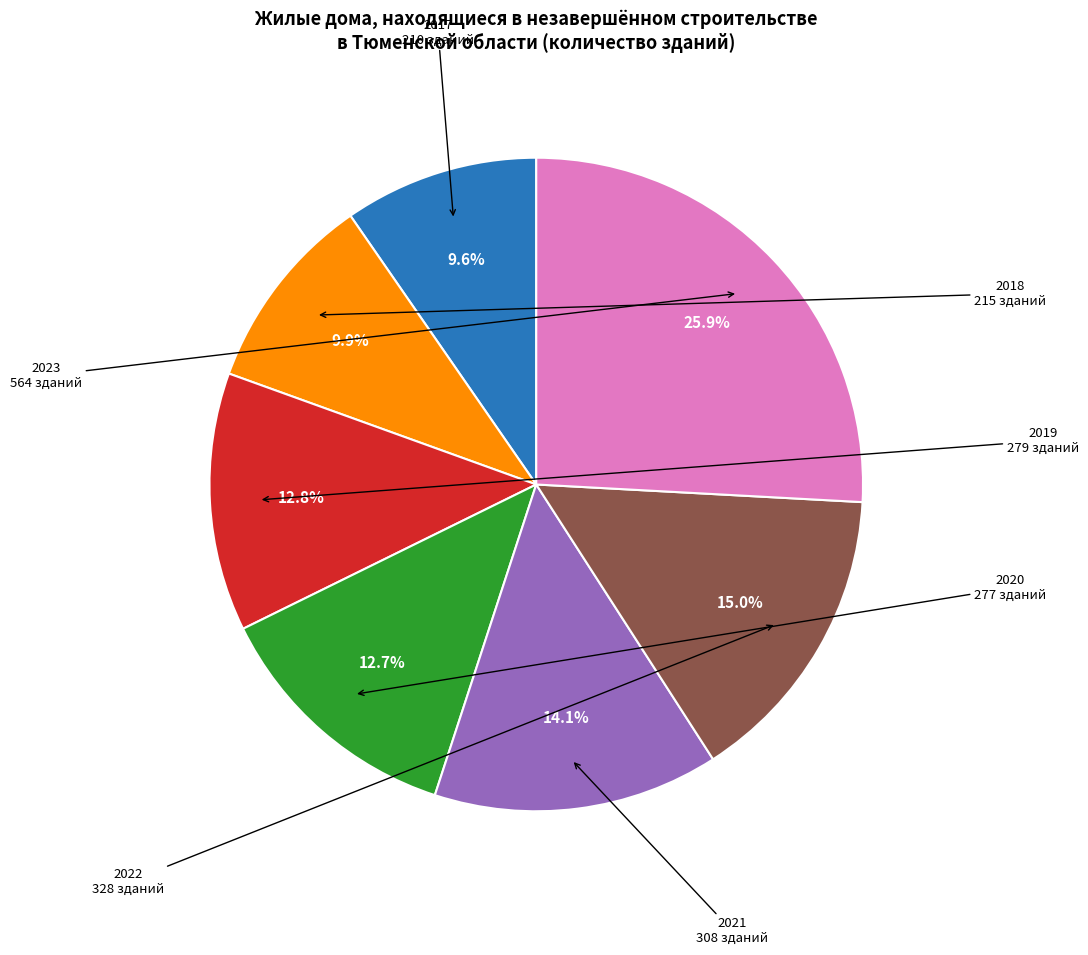

True or false: 2018 accounts for 1% of the total.

False